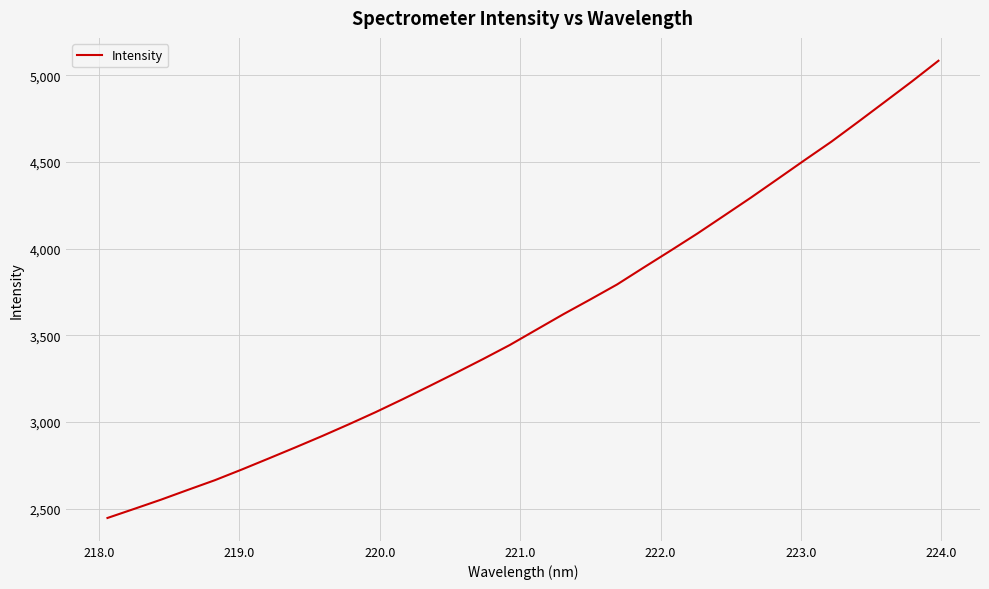

What is the maximum value shown in the chart?

5084.7